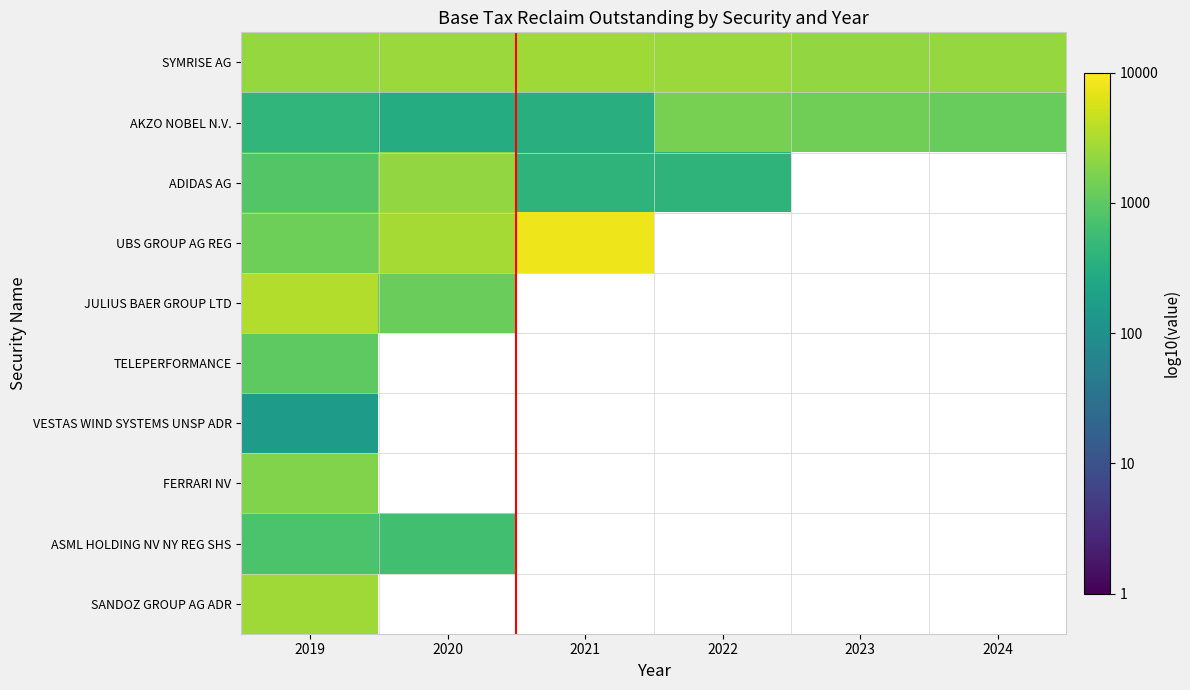

What is the difference between the highest and lowest values at 2023?

0.2